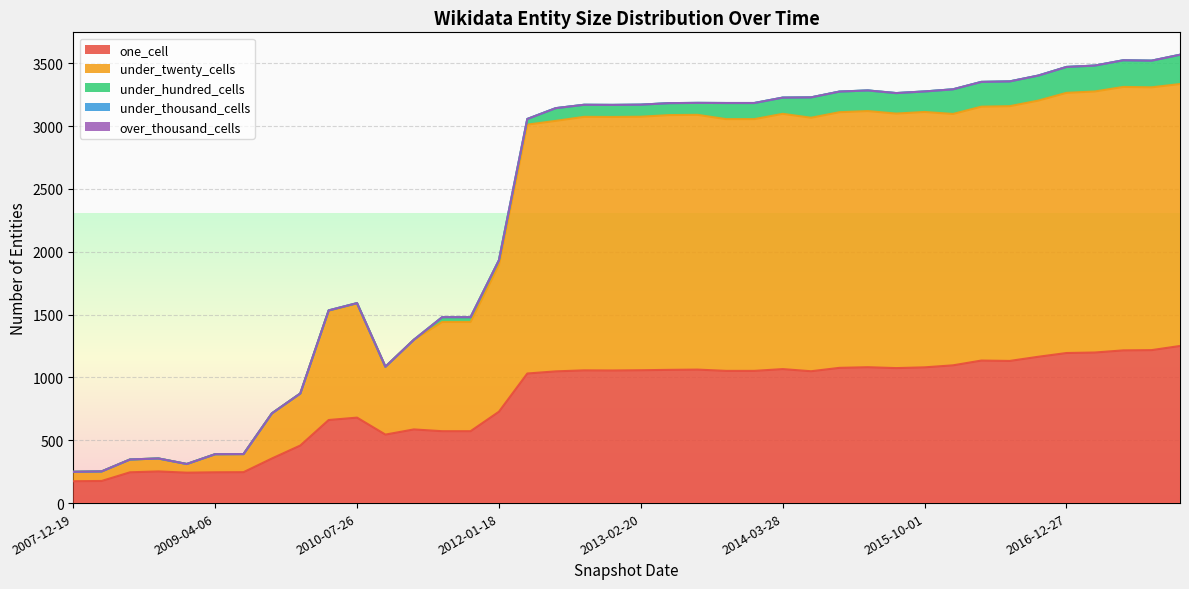

How many lines are shown in the chart?

5